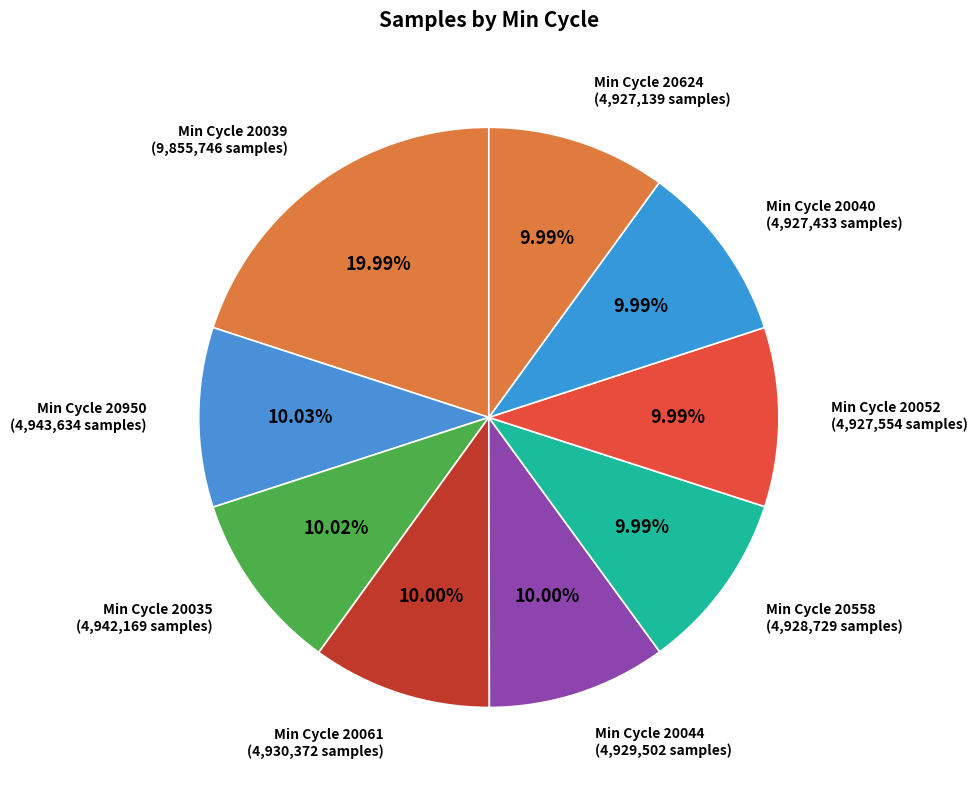

How many slices are in this pie chart?

9